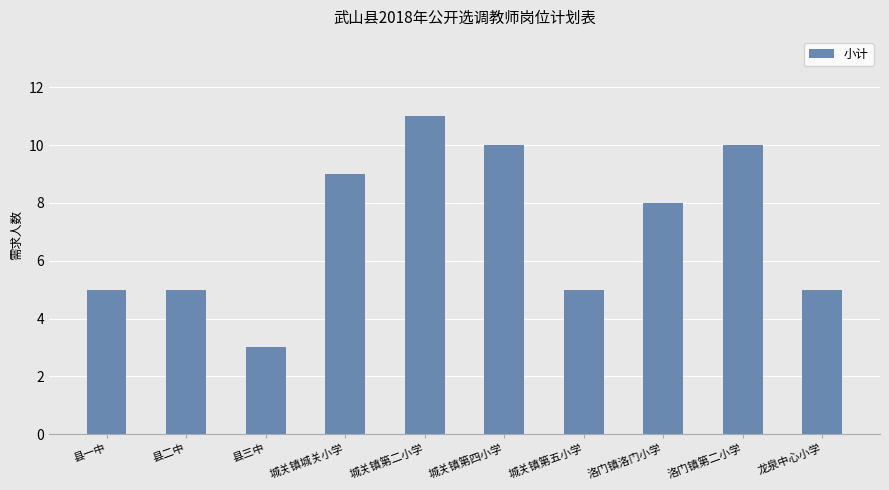

Is it true that the value at 城关镇城关小学 is 16?

False